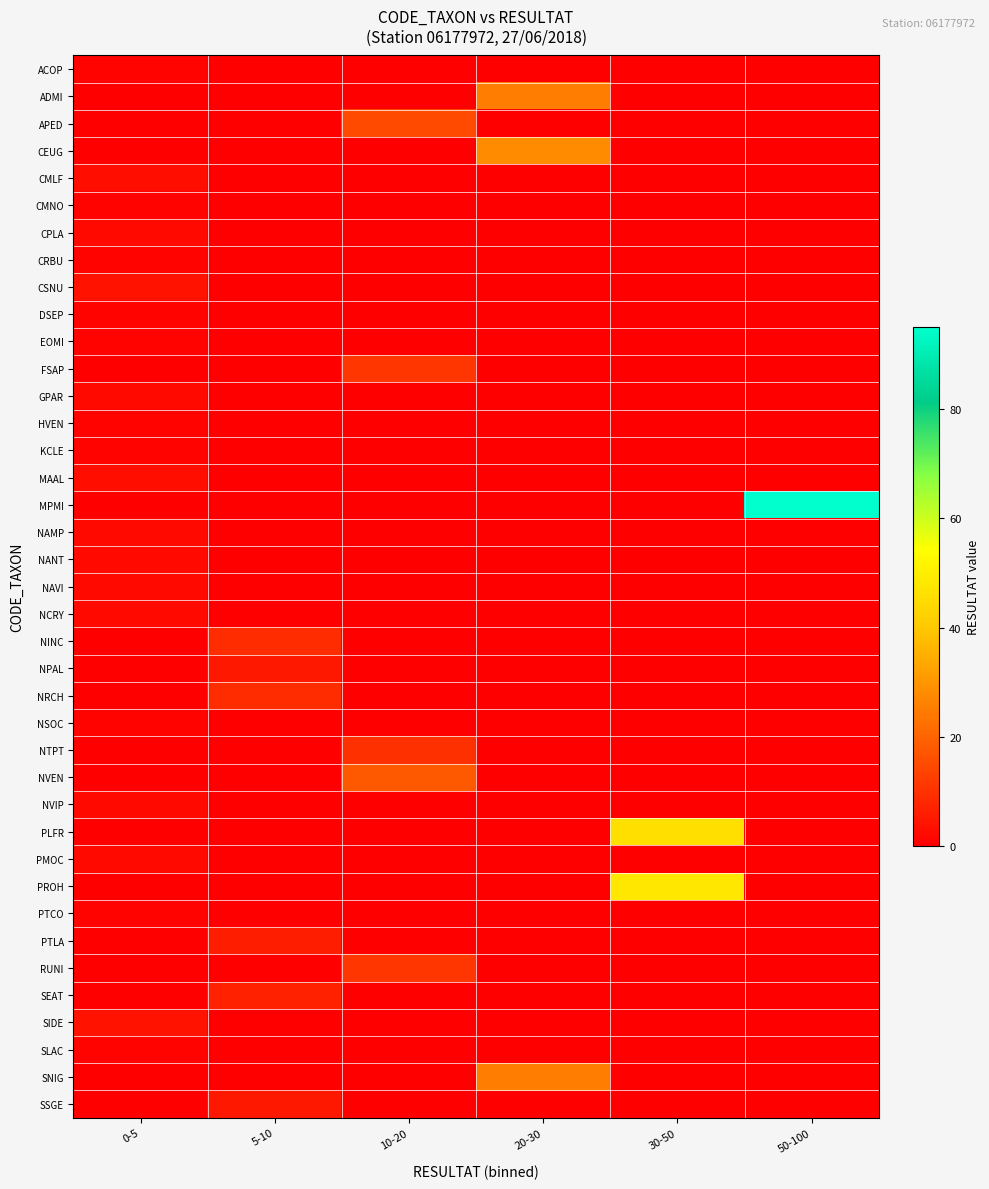

List the series in order of their peak value, lowest first.

ACOP, CMNO, CRBU, DSEP, EOMI, HVEN, KCLE, NSOC, PTCO, SLAC, CPLA, GPAR, NAMP, NANT, NAVI, NCRY, NVIP, PMOC, CMLF, MAAL, CSNU, SIDE, NPAL, SSGE, PTLA, SEAT, NINC, NRCH, NTPT, FSAP, RUNI, APED, NVEN, ADMI, SNIG, CEUG, PLFR, PROH, MPMI